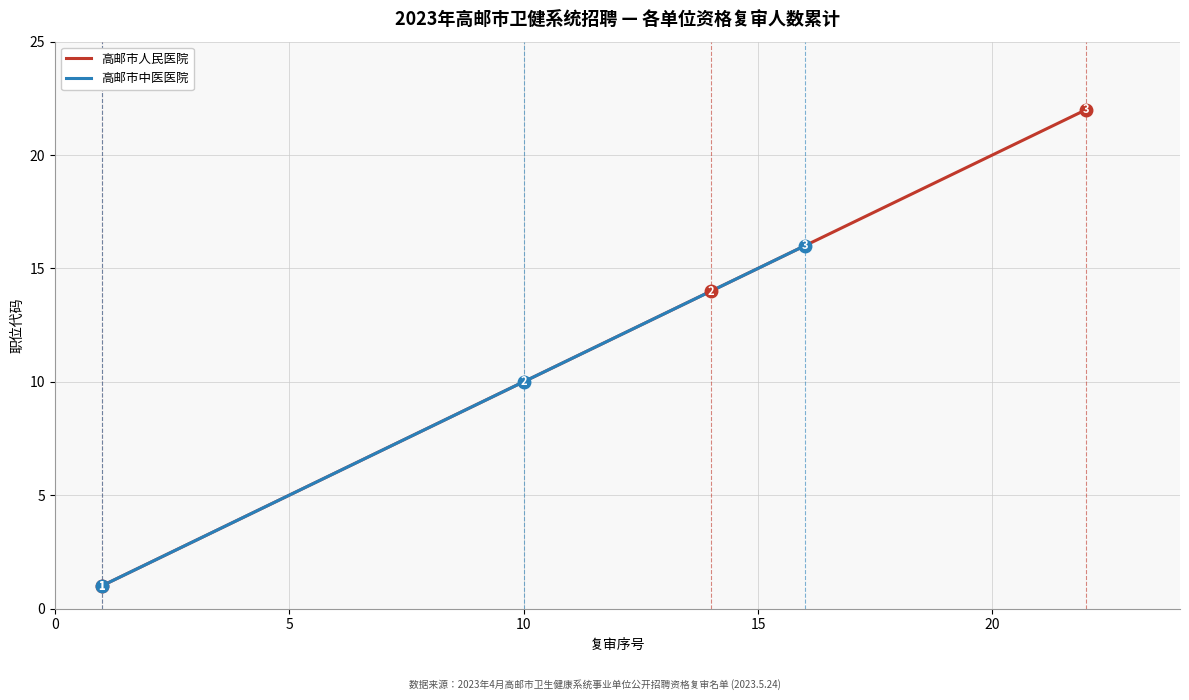

What is the highest value of the 高邮市人民医院 series?

22